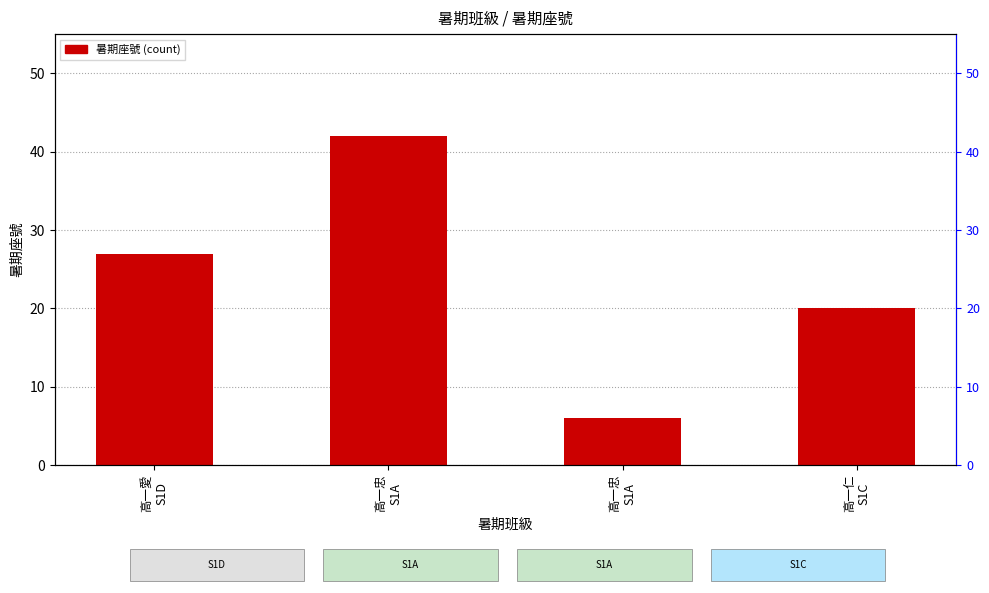

Reading left to right, extract all data points from this chart.

高一愛
S1D=27	高一忠
S1A=42	高一忠
S1A=6	高一仁
S1C=20